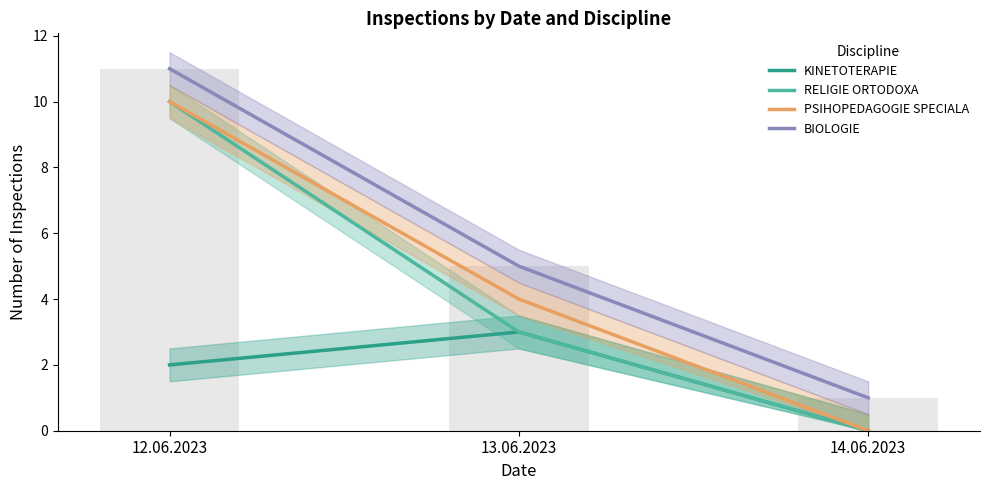

Which series changed the most between 13.06.2023 and 14.06.2023?

PSIHOPEDAGOGIE SPECIALA